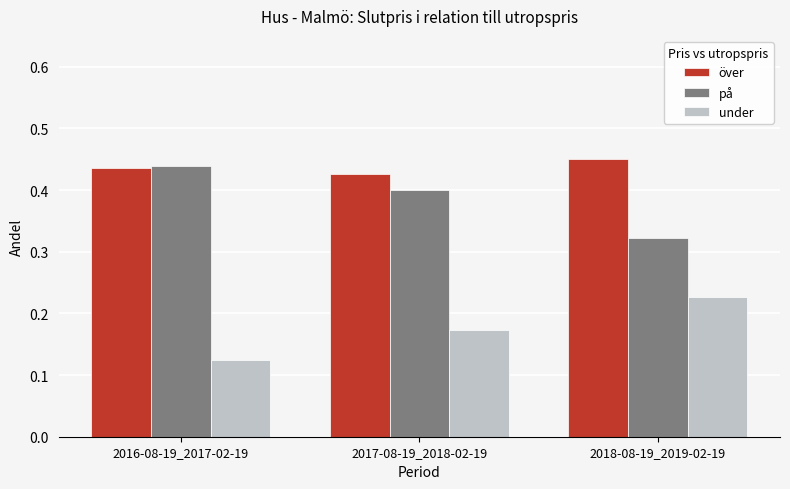

Which category has the highest value in the på series?

2016-08-19_2017-02-19